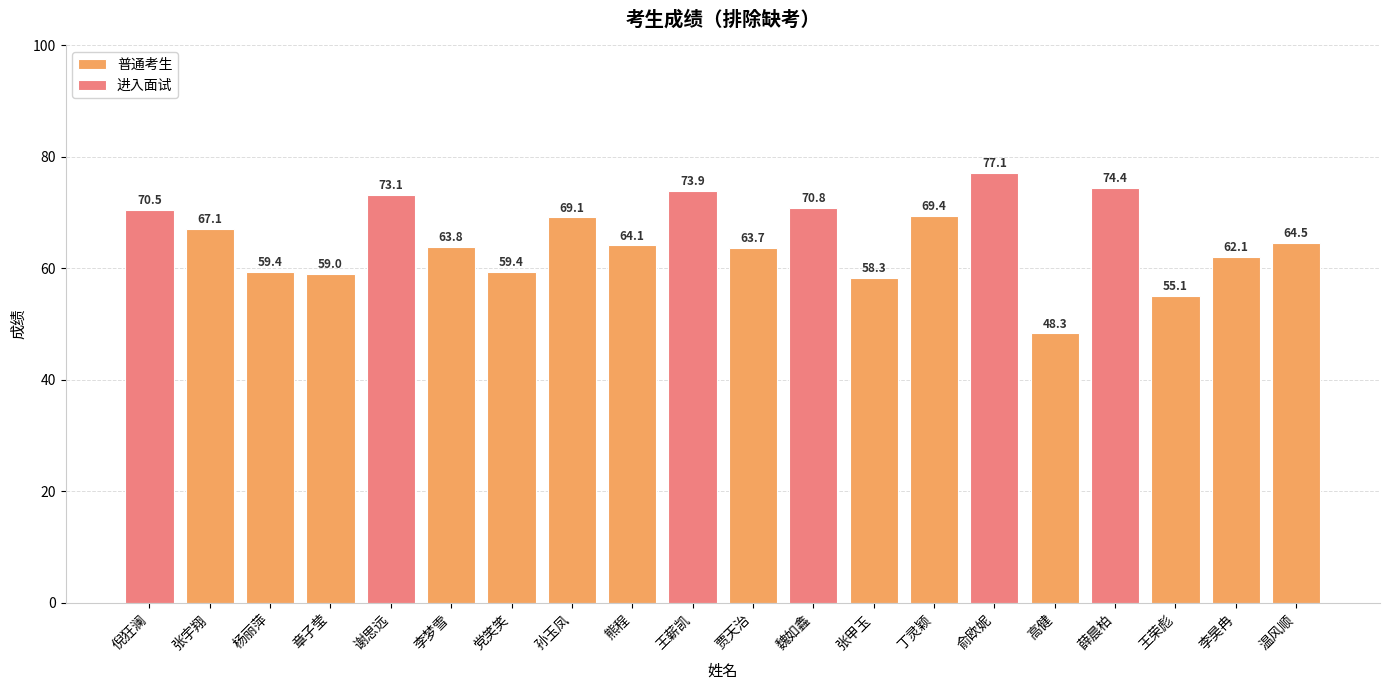

Where is the data nearest to the value 62?

李昊冉